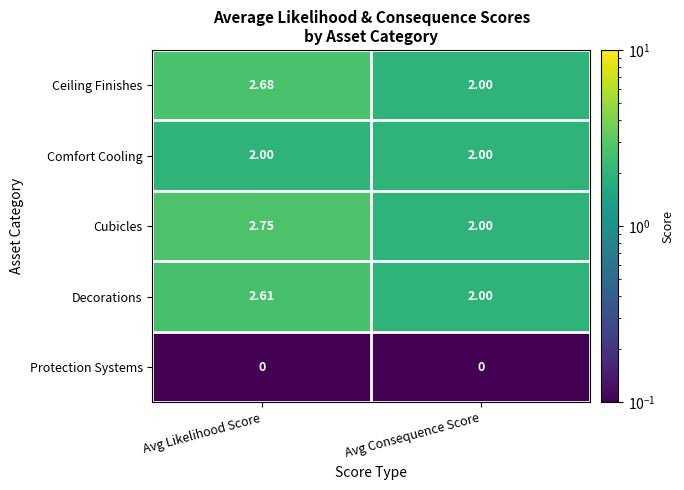

What is the total value across all series at Avg Likelihood Score?

10.0